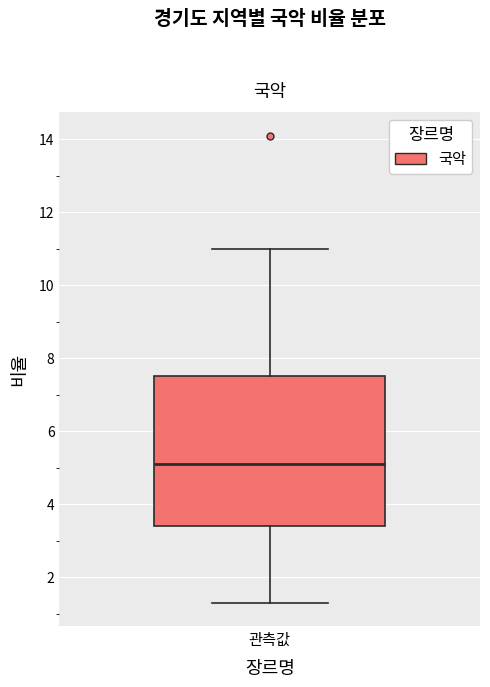

Transcribe this box plot: give where the median line is, the range the box spans, and where the two whiskers end, as read against the y-axis. The values are not printed on the chart, so give them approximately, as read against the axis.

median 5.2, box 3.4 to 7.6, whiskers 1.4 to 11.0